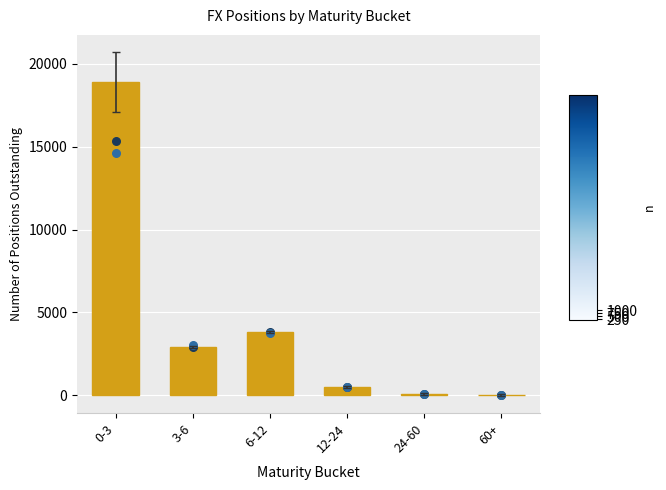

Which series contains the highest Y value?

FX Current Week Positions